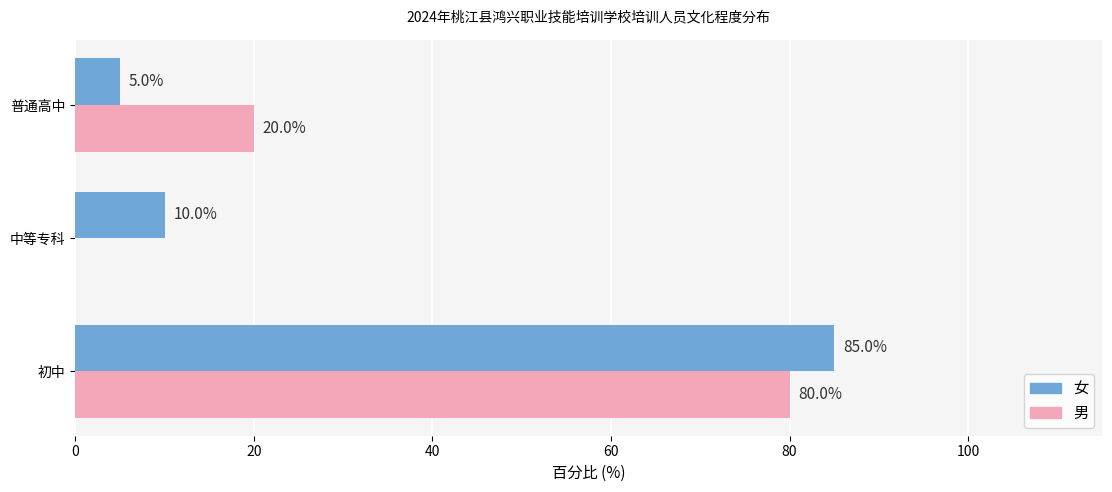

How many distinct data groups are displayed?

2